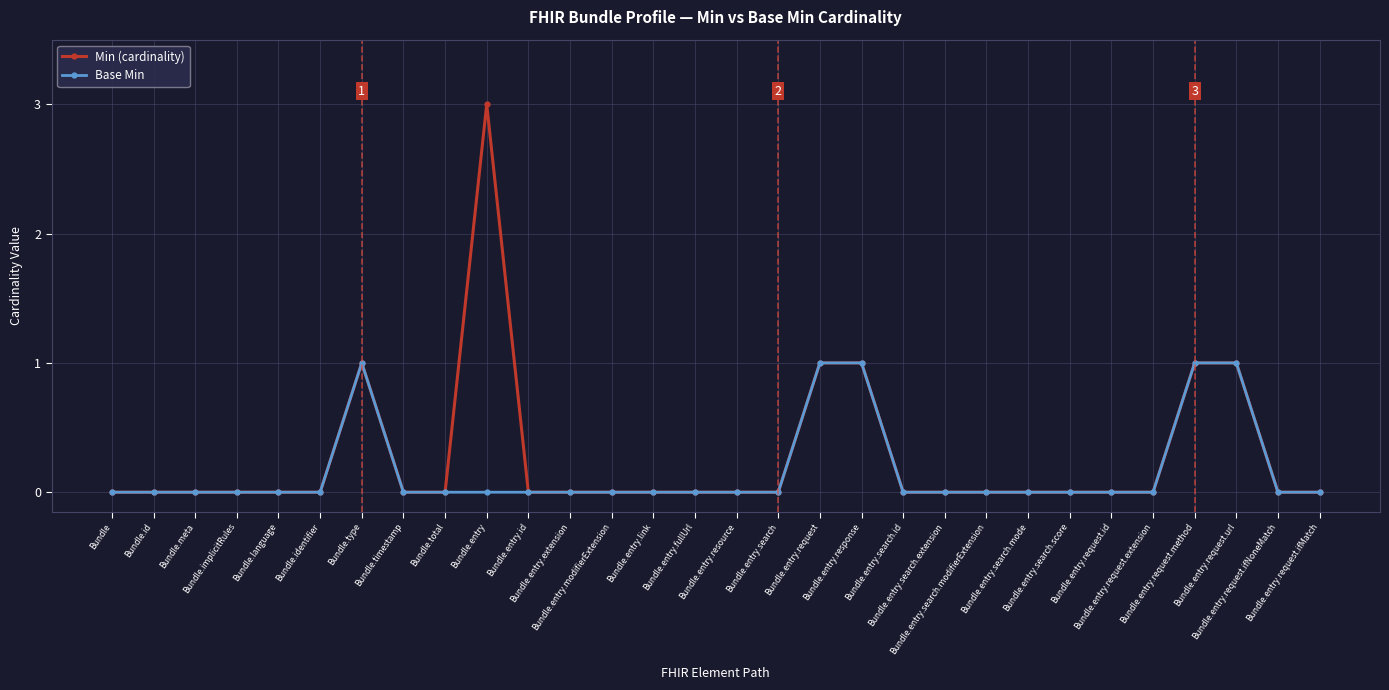

Which series has the largest range (max minus min)?

Min (cardinality)